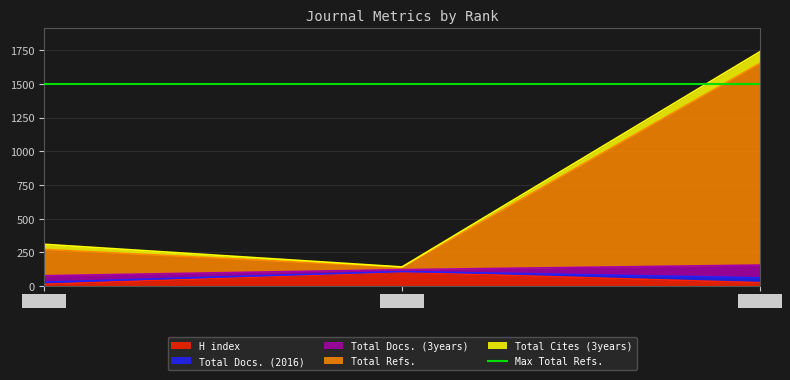

The Total Refs. series shows 272 at Rank 1. True or false?

True